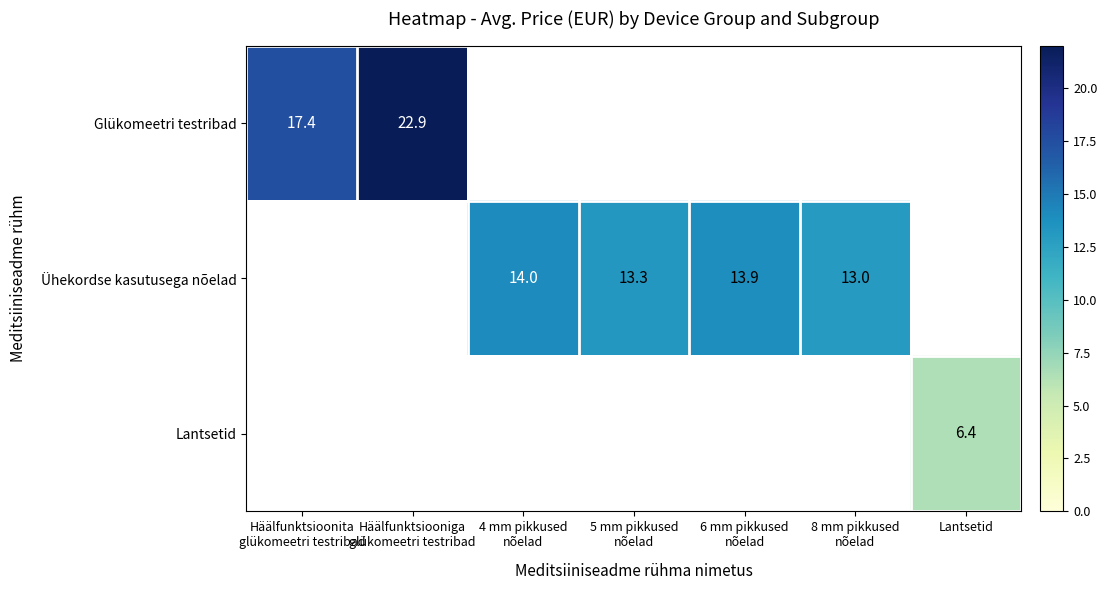

At how many categories does at least one series exceed 22?

1